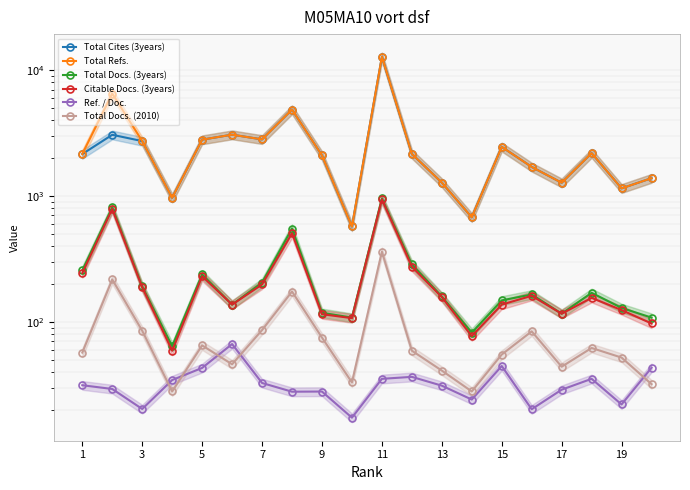

How many interior local peaks does the Total Docs. (2010) series have?

6